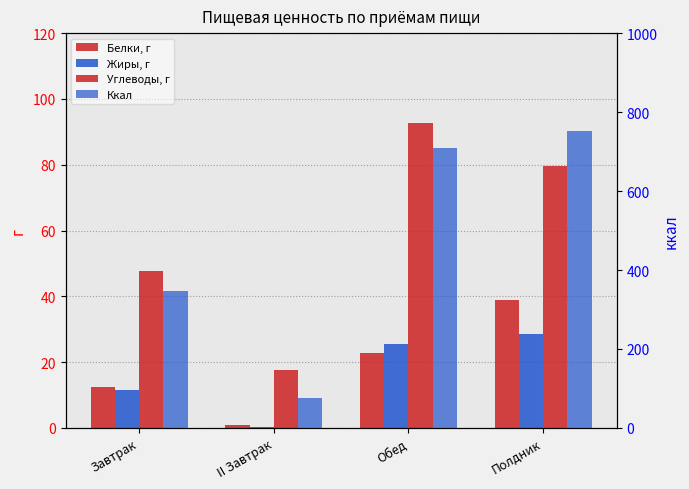

Which series has the widest spread of values?

Ккал